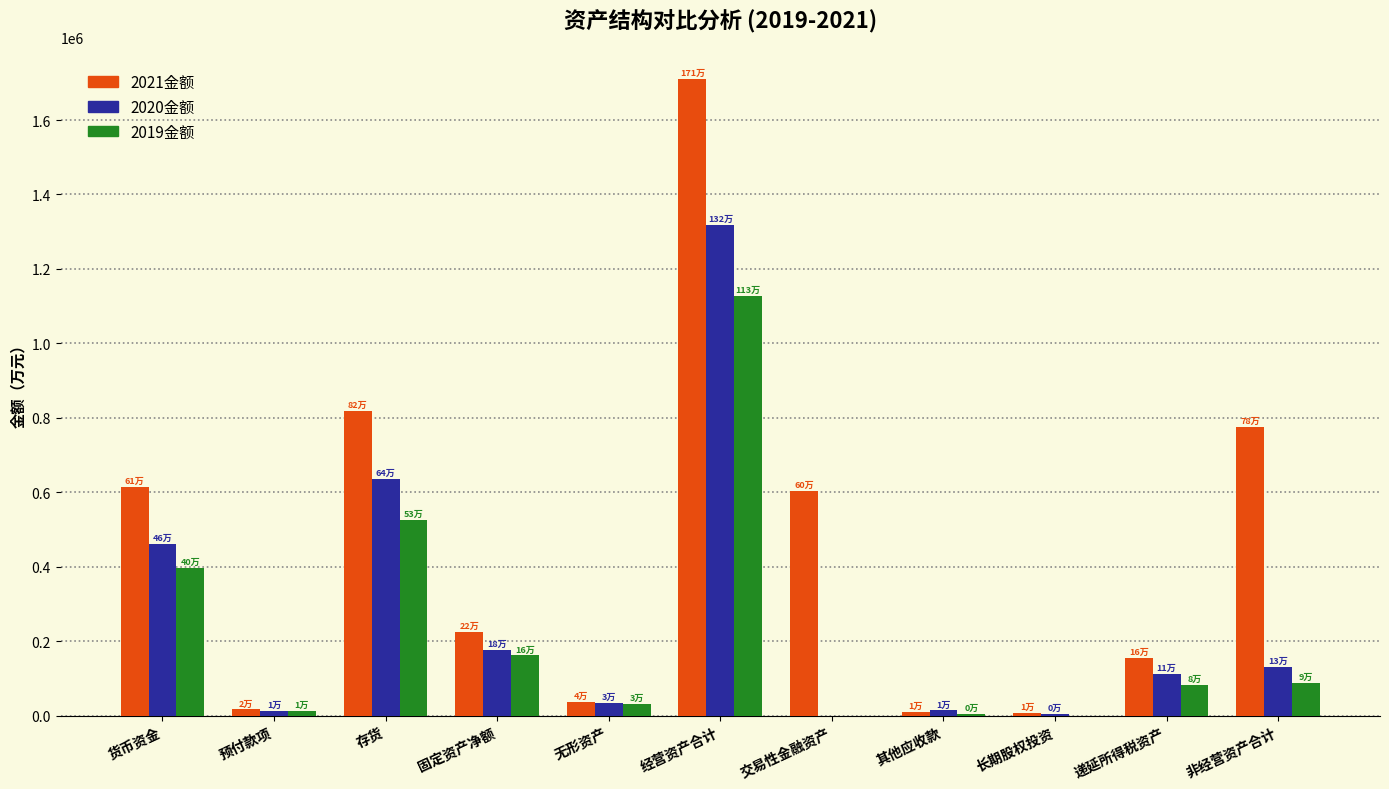

True or false: 2019金额 has a value of 31349.1 at 无形资产.

True